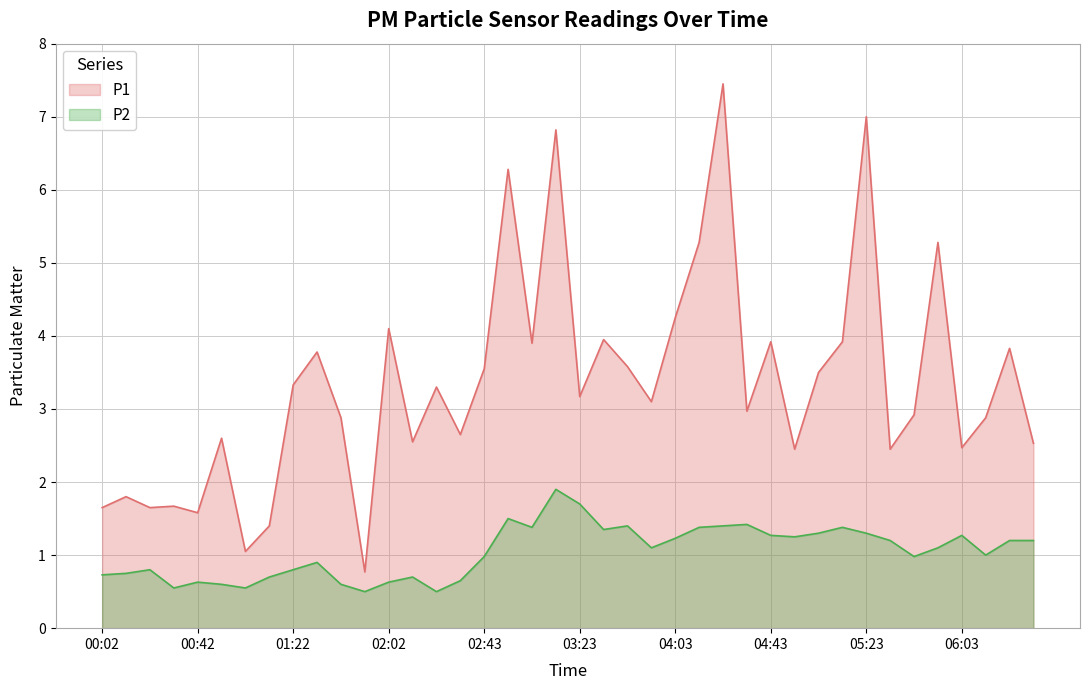

What is the difference between the P2 values at 02:43 and 05:23?

0.3